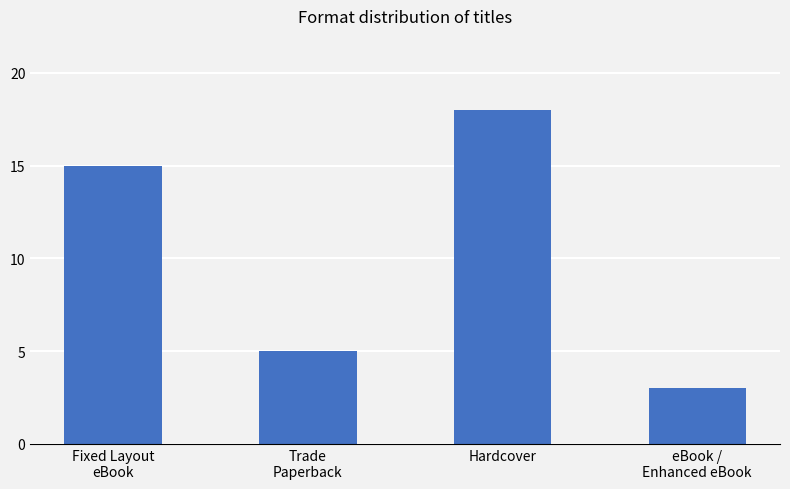

What is the difference between the maximum and minimum values?

15